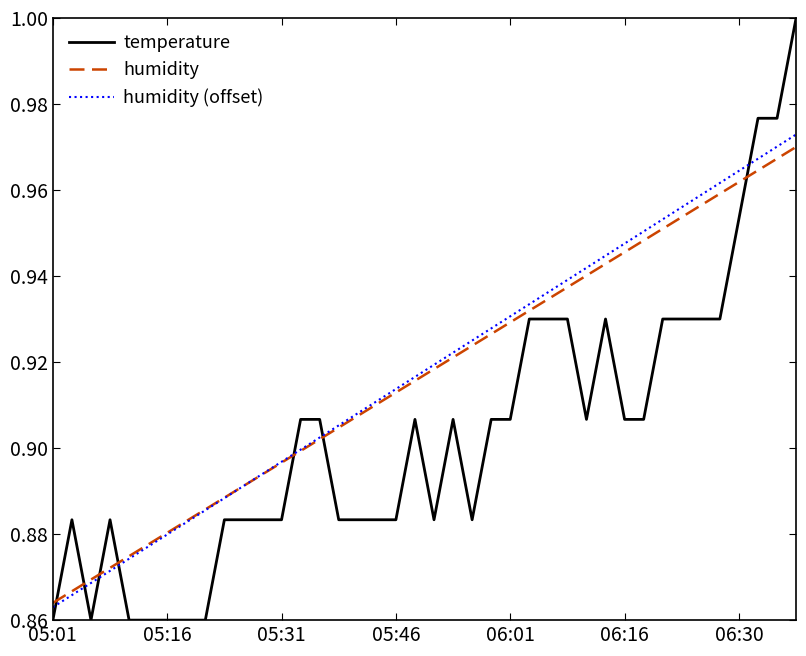

True or false: temperature and humidity intersect in this chart.

True